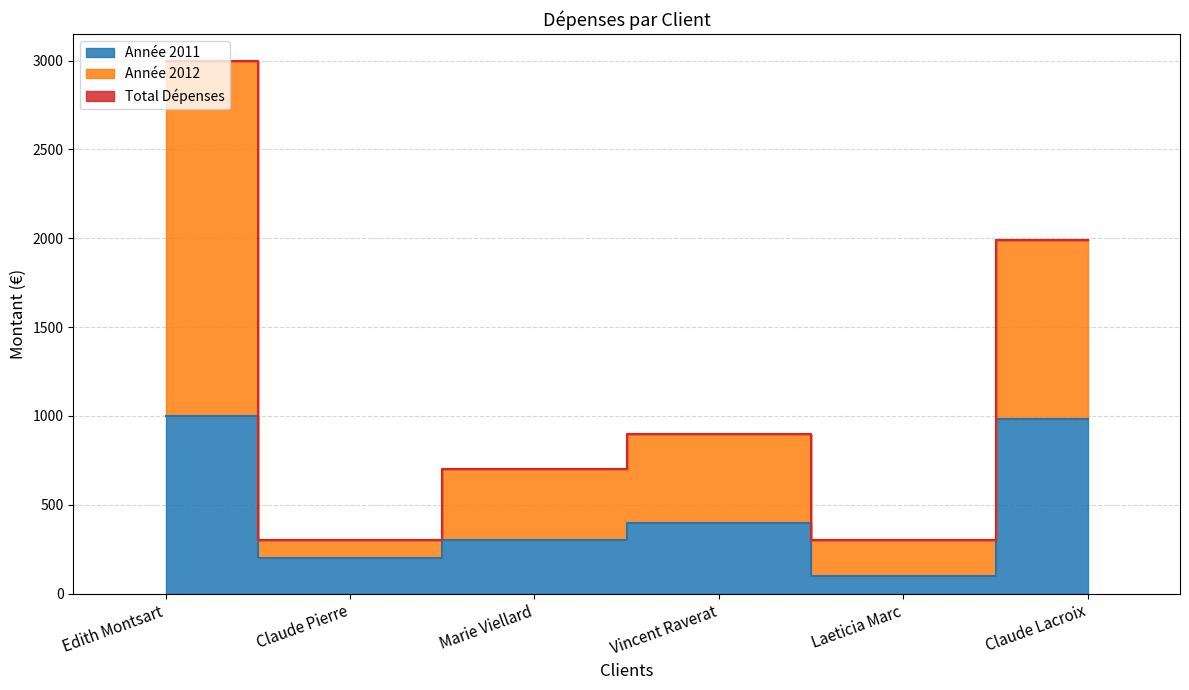

What position from the right is Edith Montsart?

6